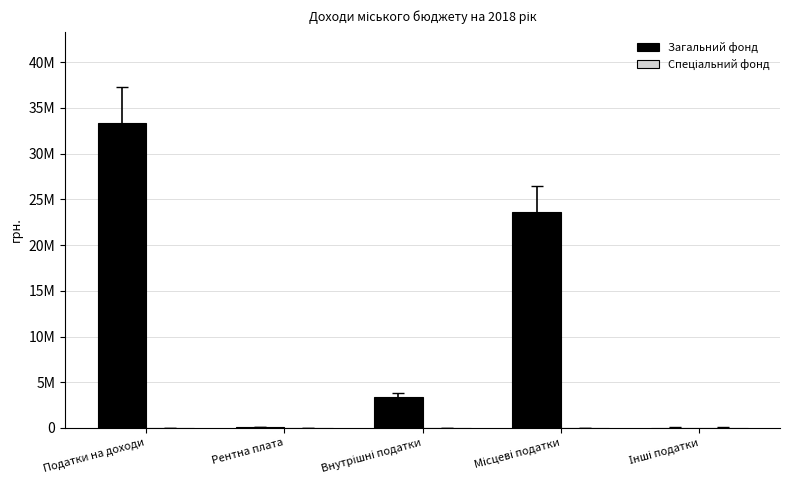

Which series has the widest spread of values?

Загальний фонд